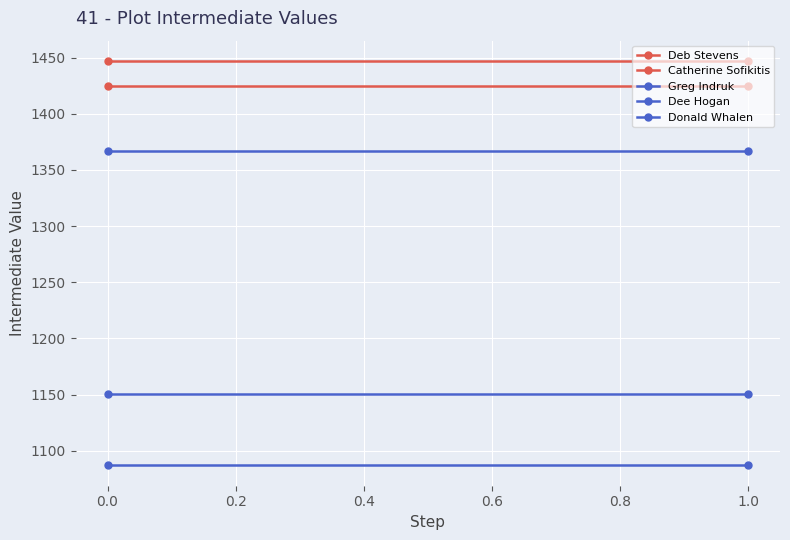

List the series in order of their peak value, highest first.

Deb Stevens, Catherine Sofikitis, Greg Indruk, Dee Hogan, Donald Whalen